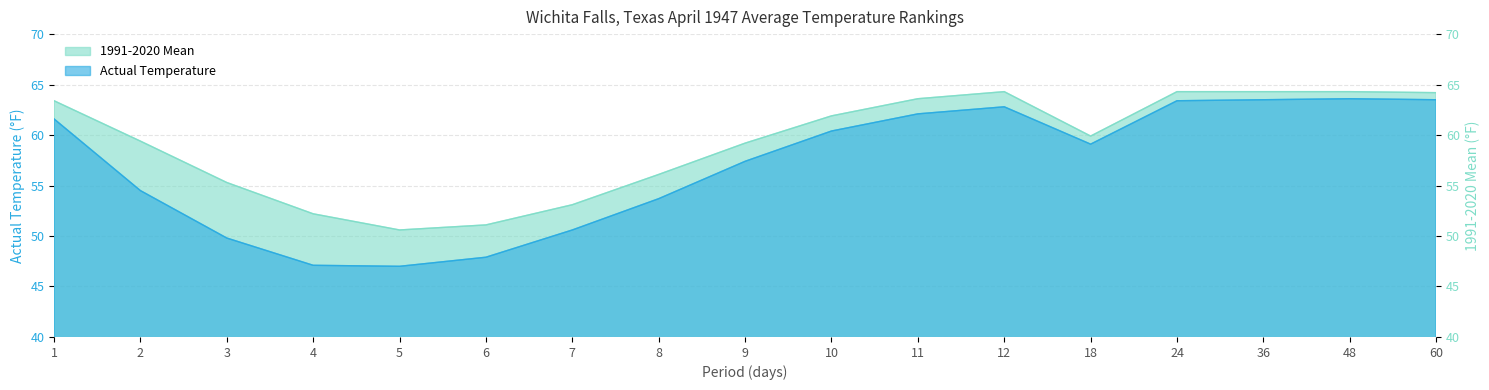

True or false: Actual Temperature and 1991-2020 Mean cross at least once.

False